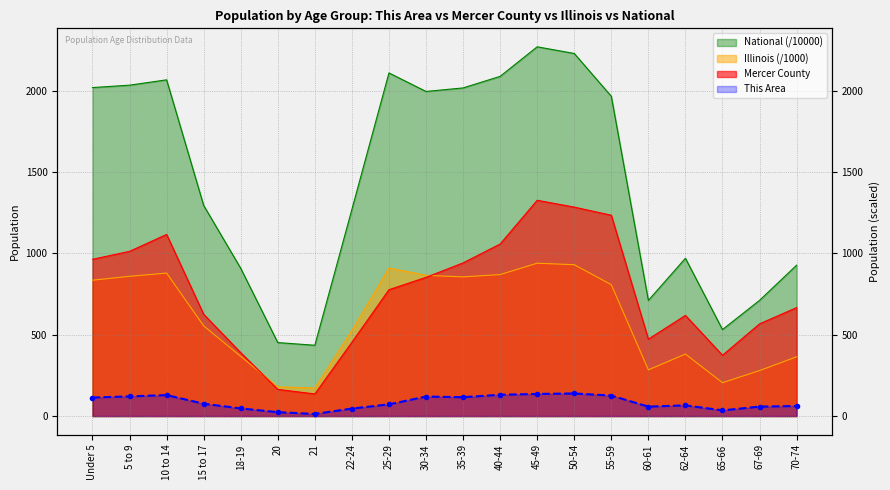

Where is Illinois nearest to the value 556?

15 to 17